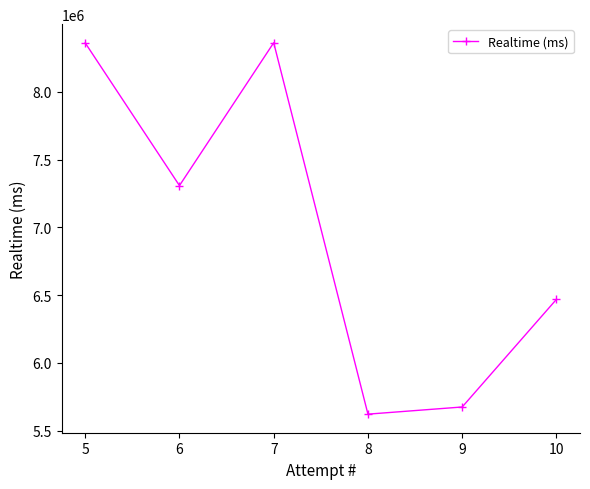

What is the ratio of the value at 5 to the value at 8?

1.5